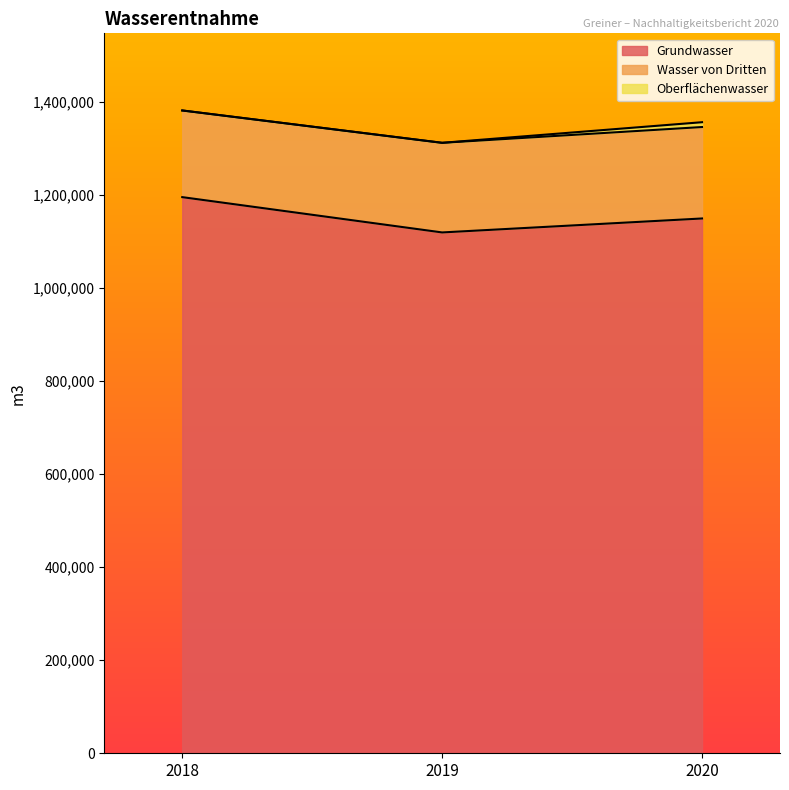

What is the approximate value of Wasser von Dritten at 2018?

186321